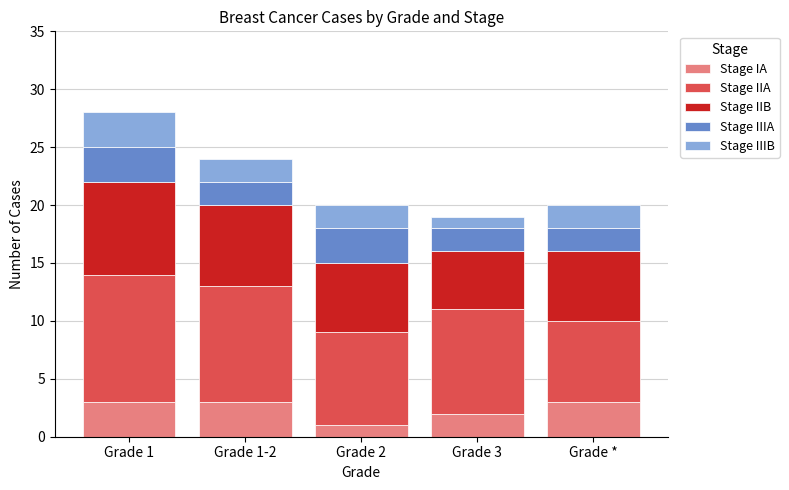

At which category is the sum across all series the highest?

Grade 1